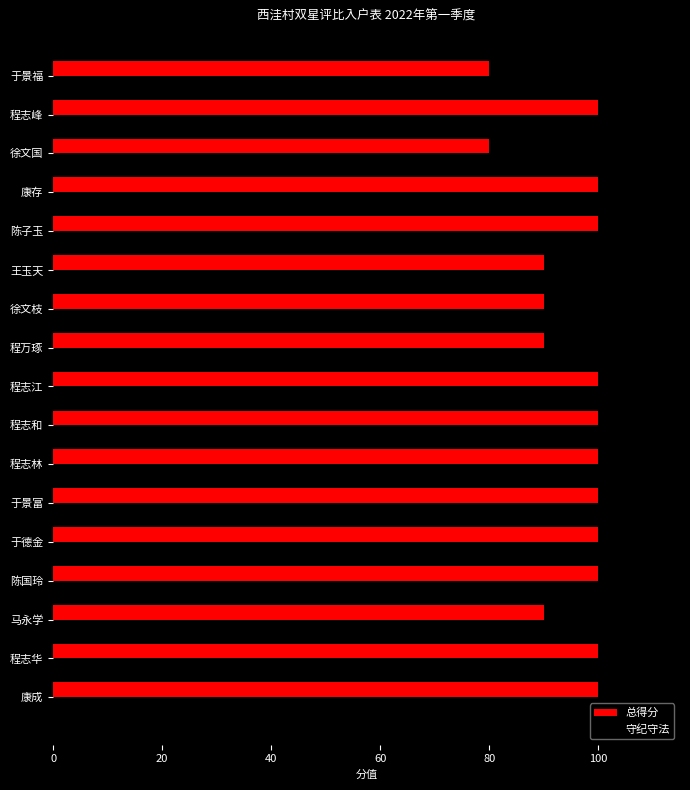

What is the greatest value displayed?

100